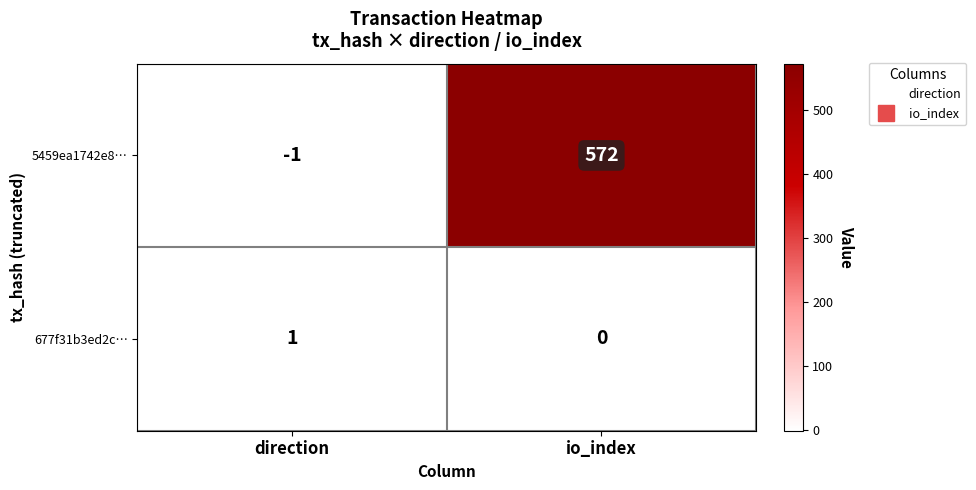

List the series in order of their overall mean, lowest first.

677f31b3ed2c…, 5459ea1742e8…